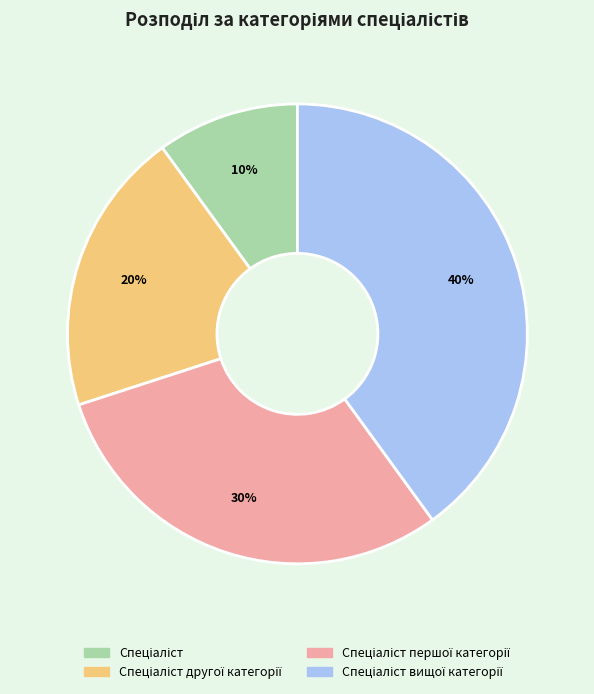

To the nearest percent, what is the average slice percentage?

25%